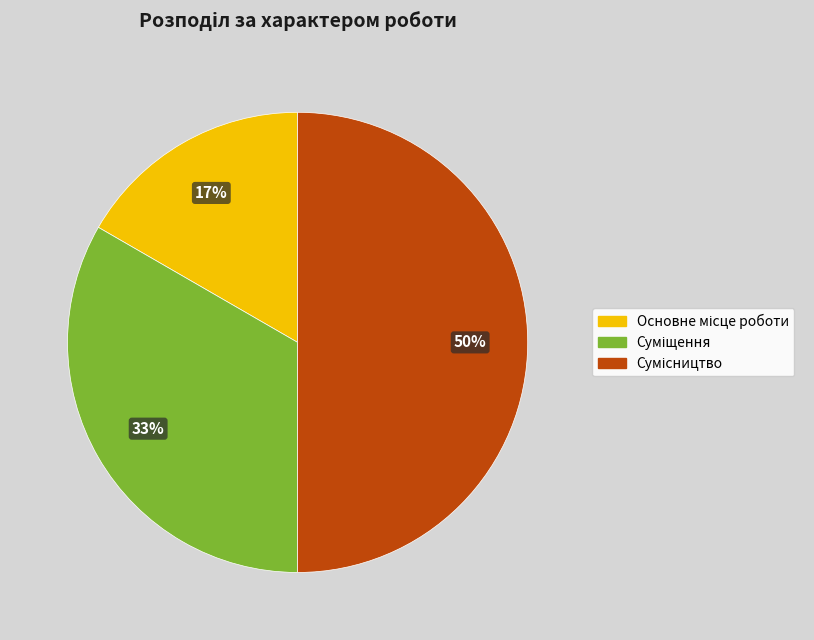

Count the number of slices in the pie.

3